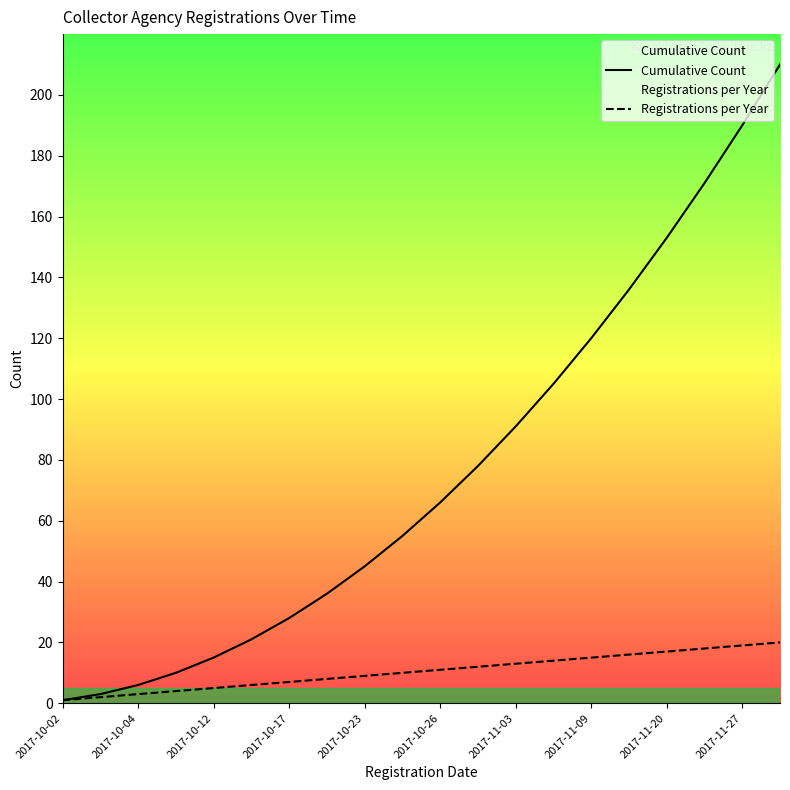

What is the difference between the second highest and minimum values in the Cumulative Count series?

189